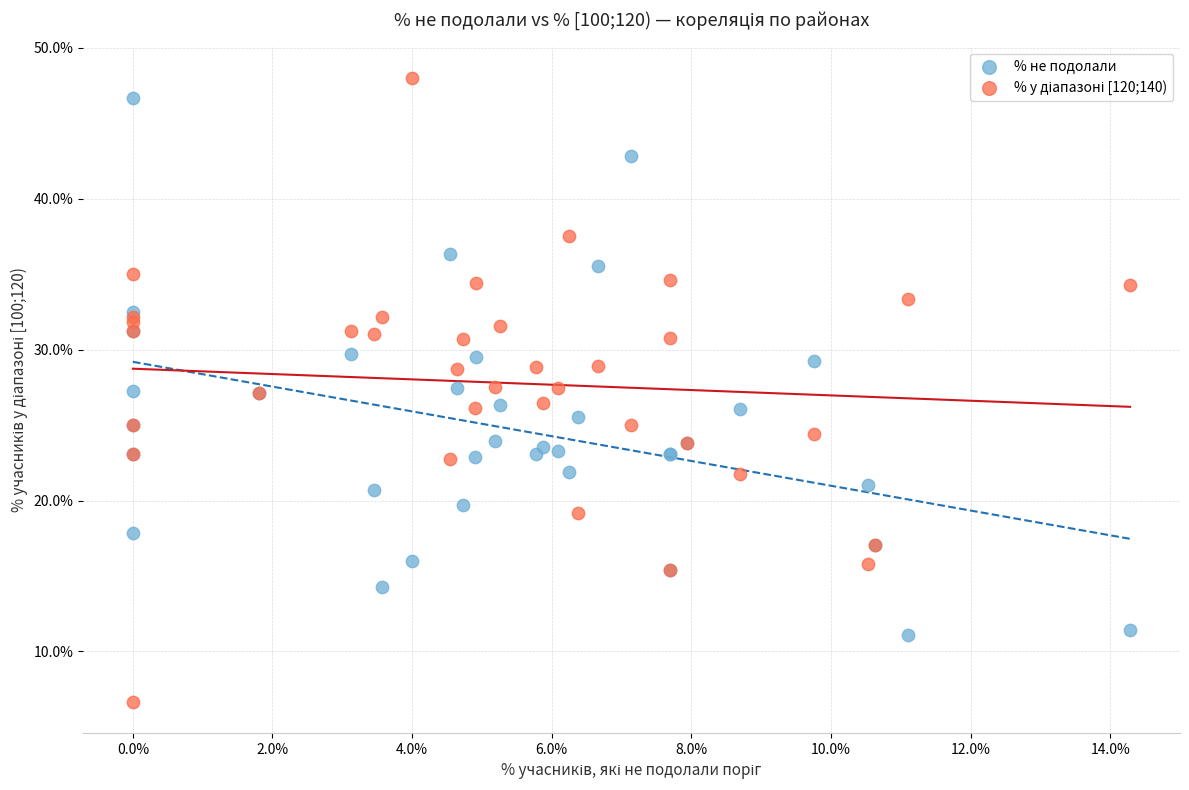

What is the X range (max minus min) for the scatter plot?

14.3